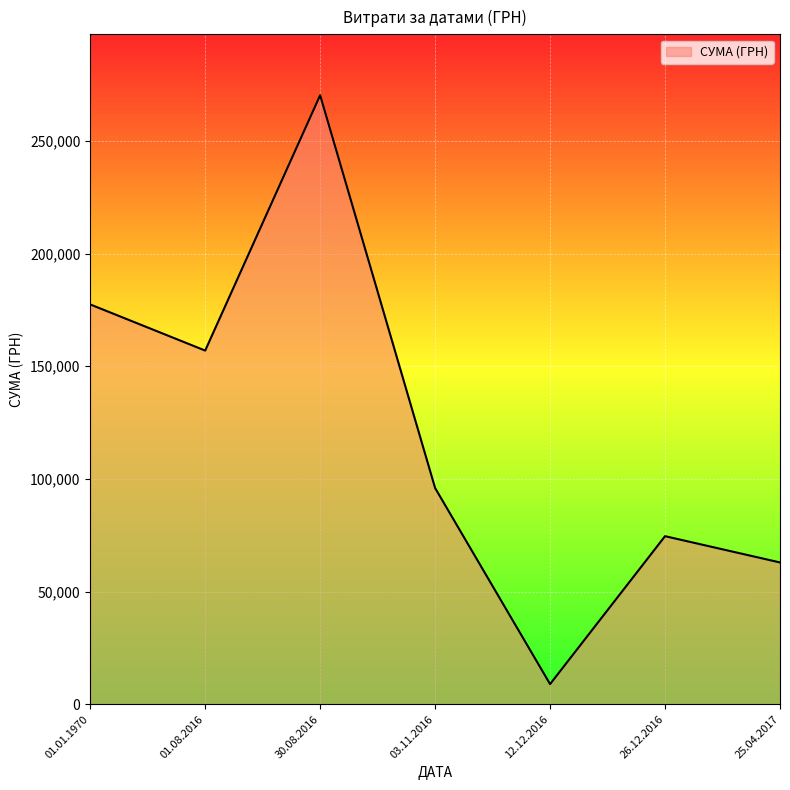

How many interior local peaks (higher than both neighbors) does the data have?

2